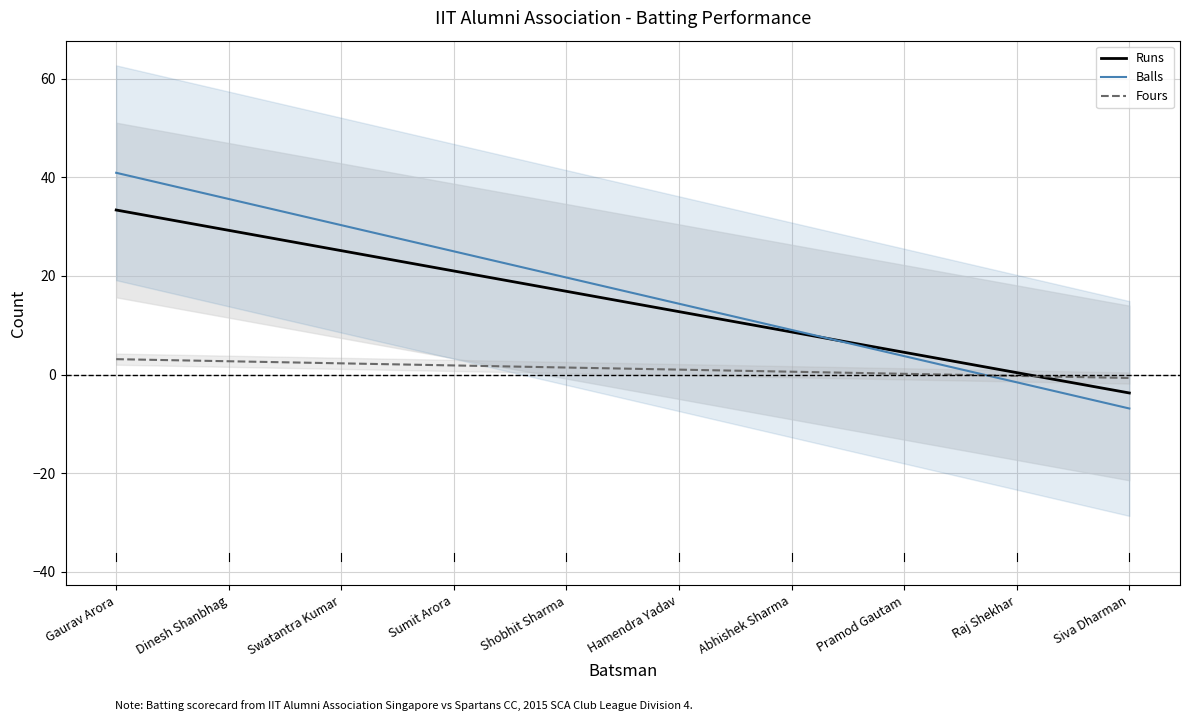

The Runs series shows 26 at Swatantra Kumar. True or false?

True